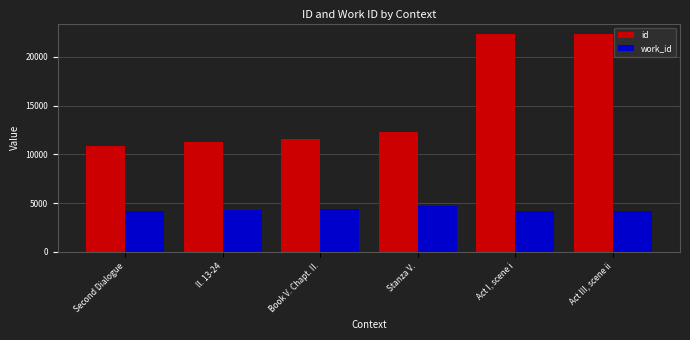

List the series in order of their overall mean, lowest first.

work_id, id